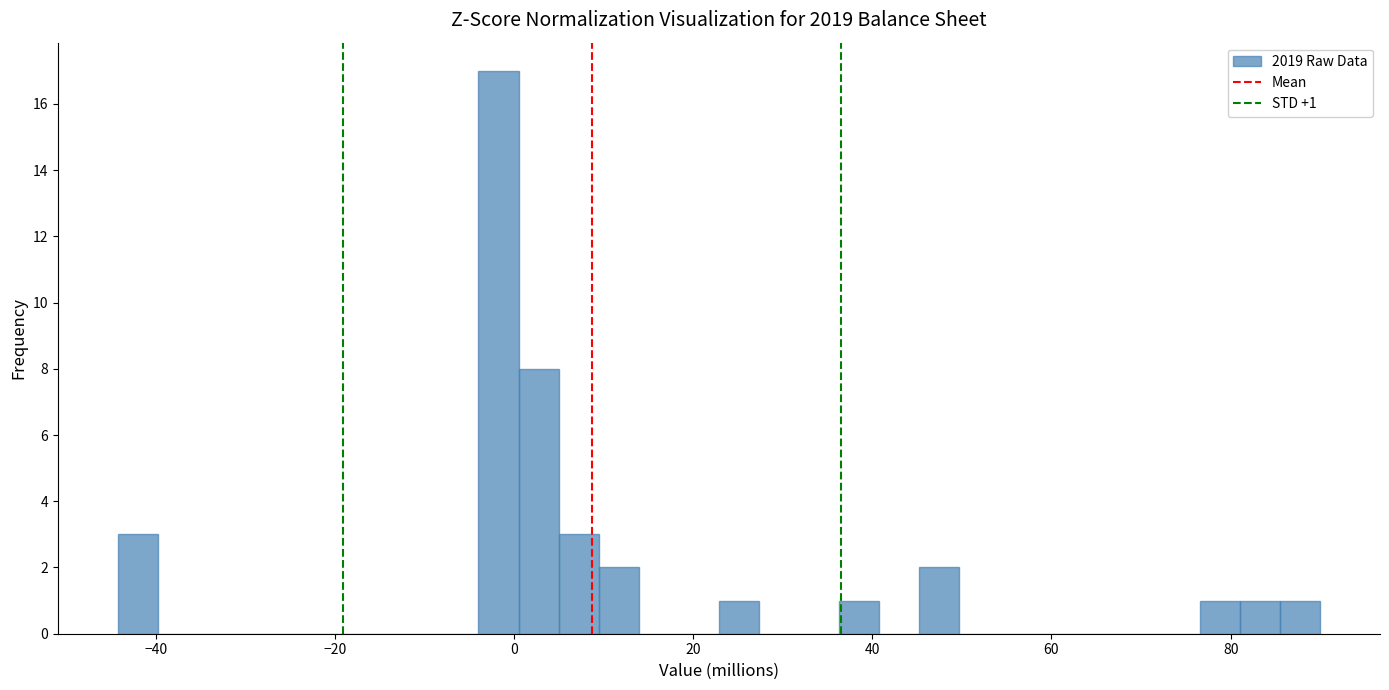

Around what value on the x-axis is the tallest bar? Give the approximate position of its centre, as read against the axis.

-2